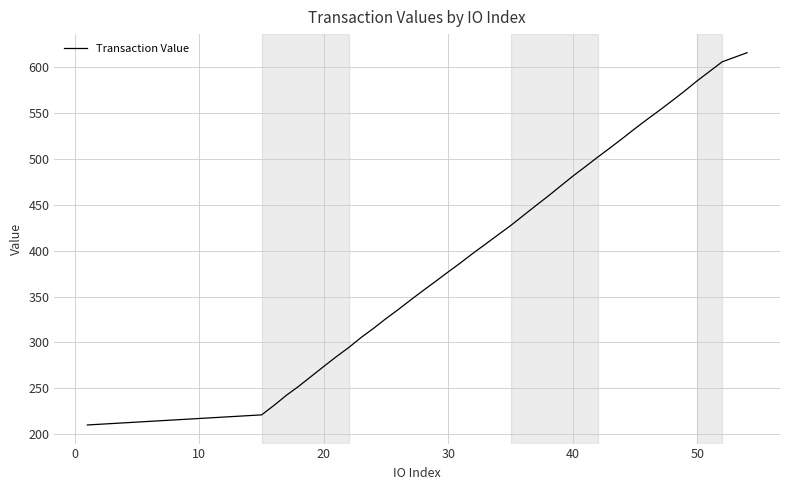

True or false: the data has more than 0 interior local peaks.

False